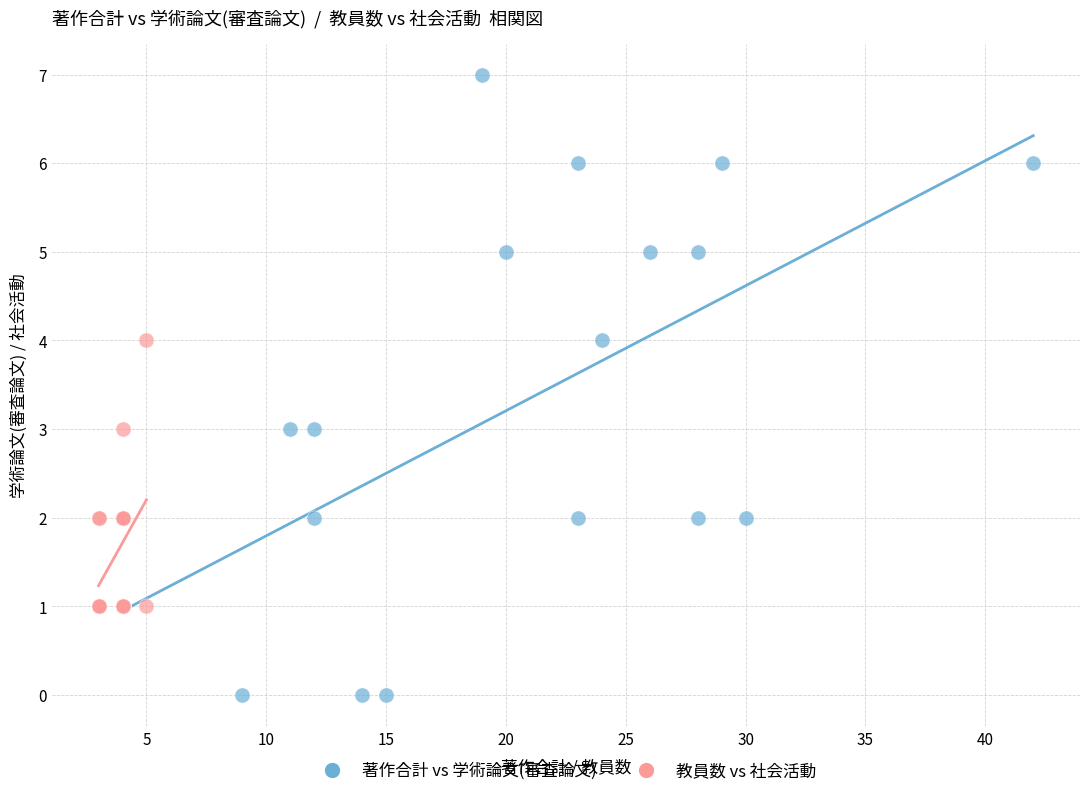

Which series has the widest spread of Y values?

著作合計 vs 学術論文(審査論文)